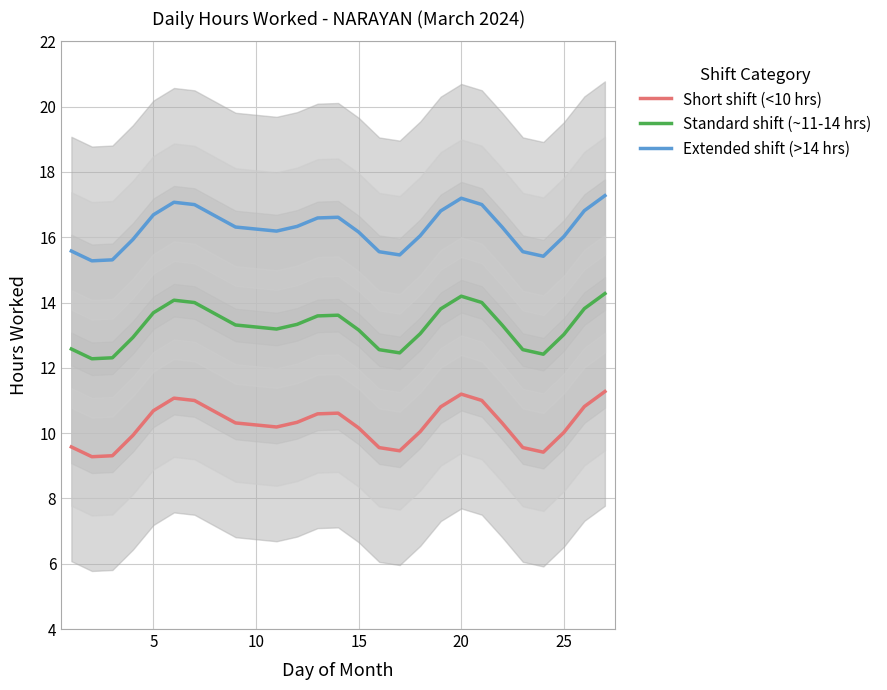

True or false: Short shift (<10 hrs) and Standard shift (~11-14 hrs) cross at least once.

False